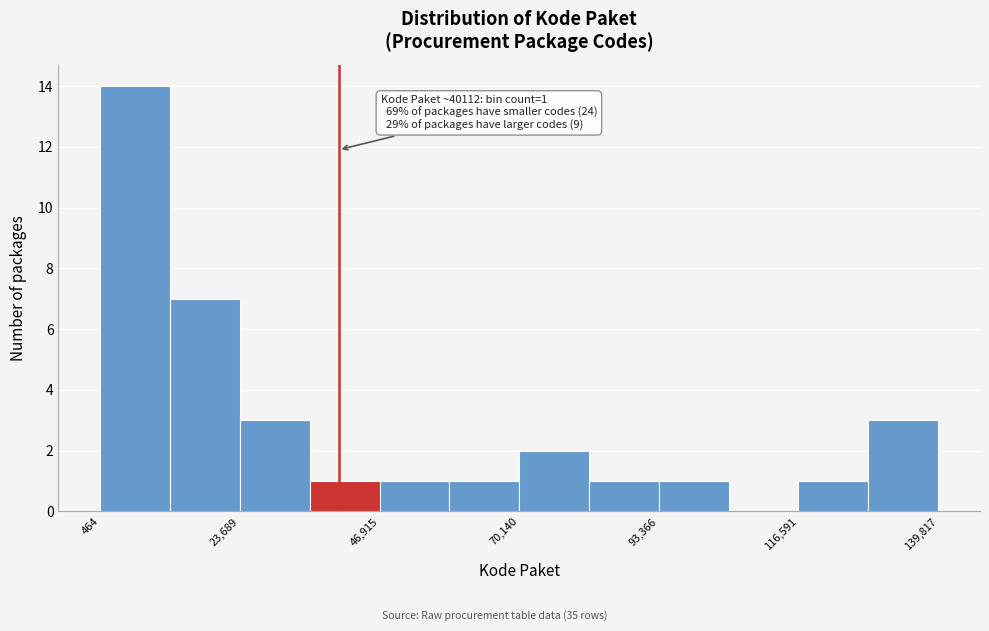

Around what value on the x-axis is the tallest bar? Give the approximate position of its centre, as read against the axis.

5000